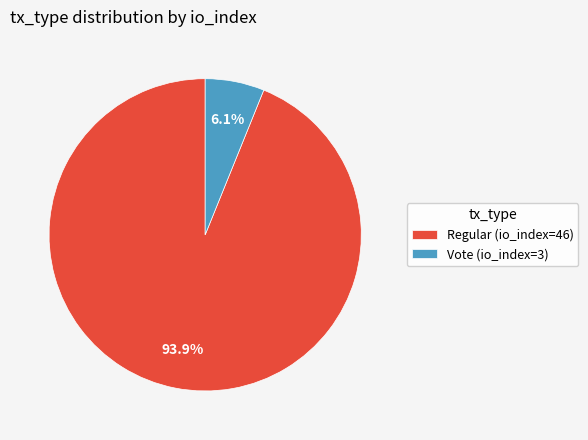

True or false: Regular (io_index=46) accounts for 94% of the total.

True